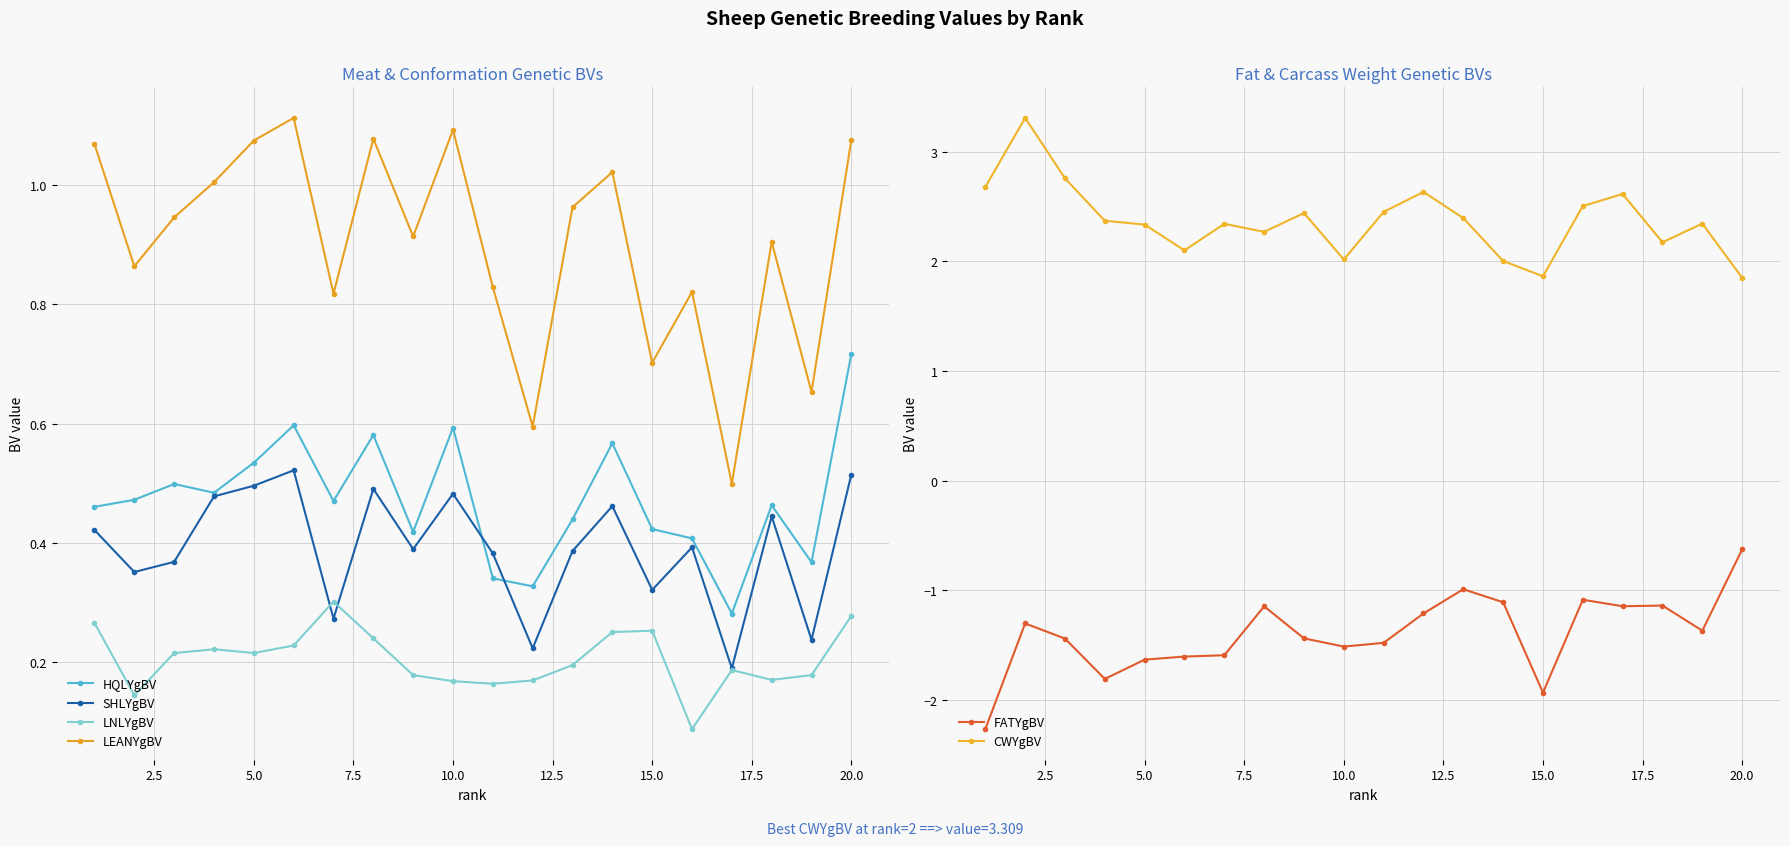

How many interior local peaks does the LEANYgBV series have?

6